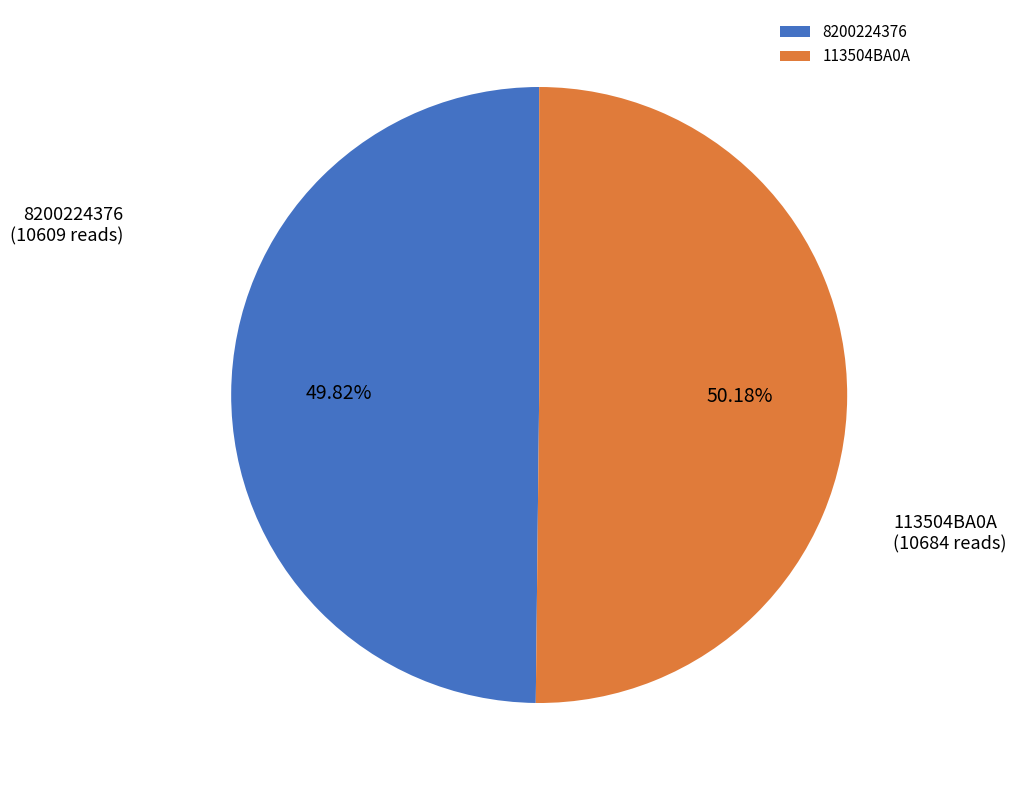

Is there a majority slice in this chart?

Yes